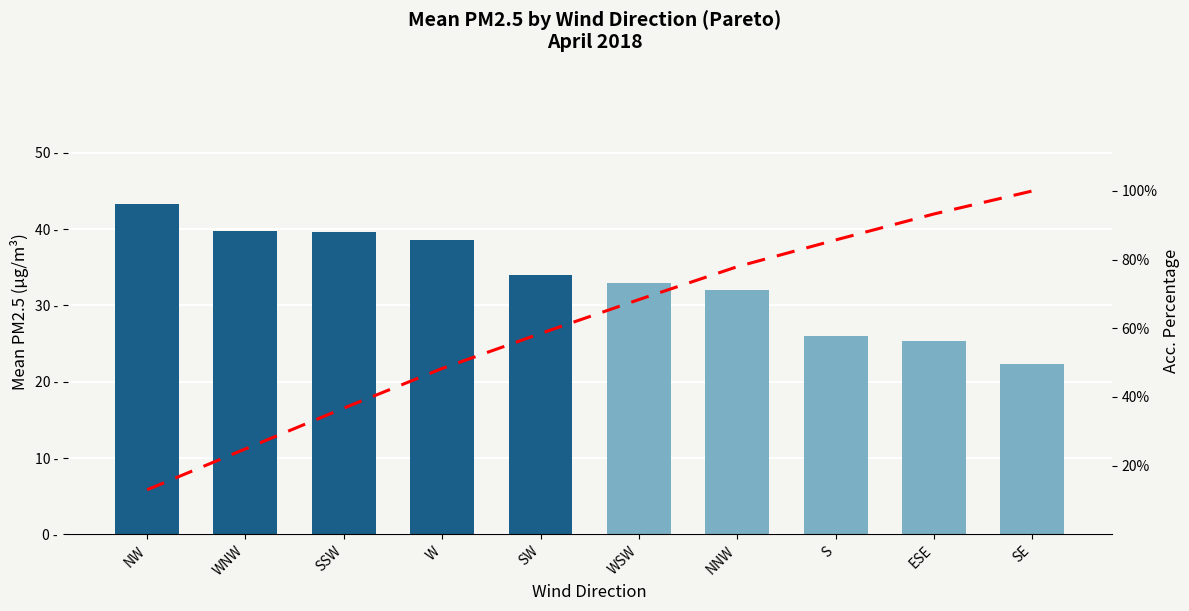

At how many categories does at least one series exceed 31?

10